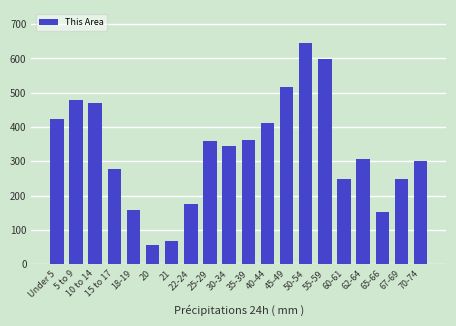

What is the label of the 16th bar from the right?

18-19